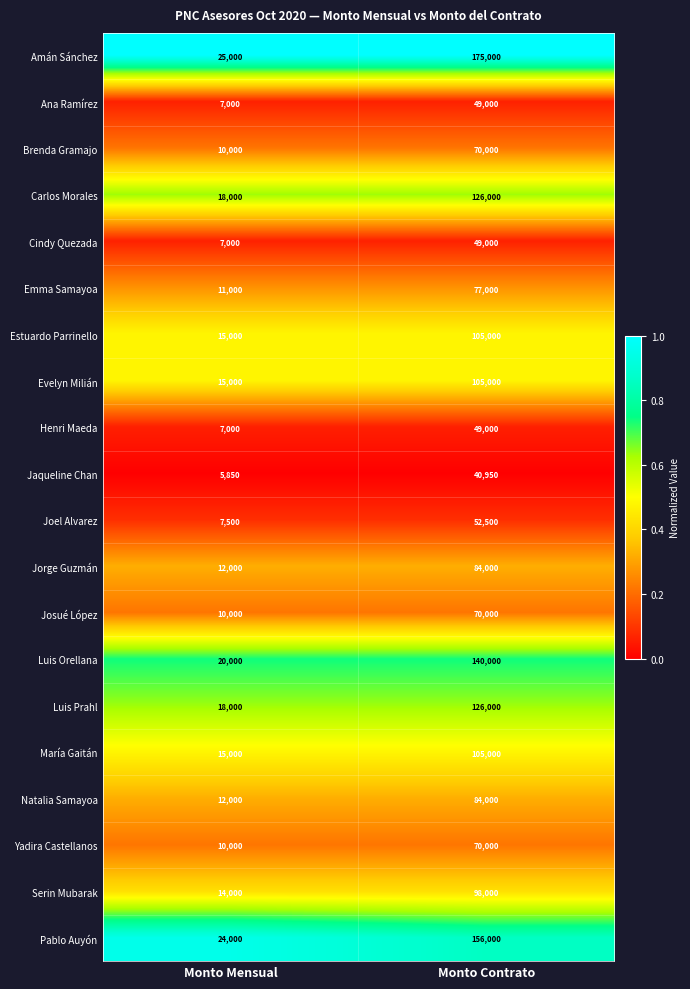

What is the spread (max minus min) of values at Monto Contrato?

134050